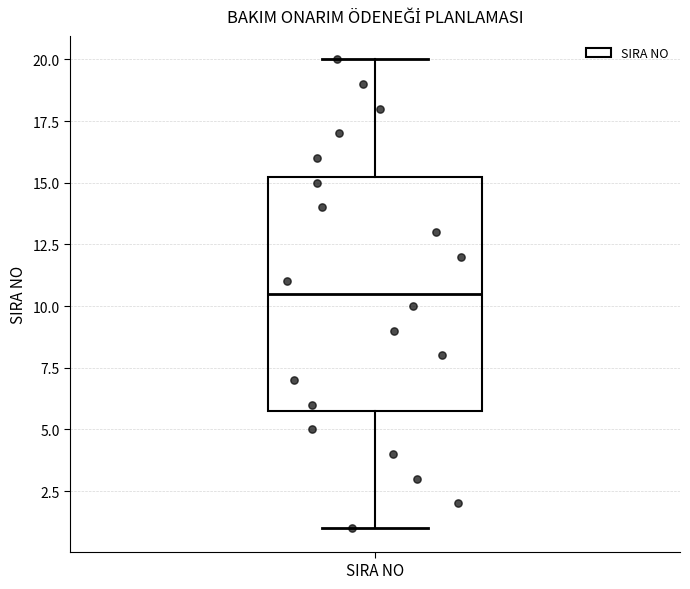

Read this box plot against the y-axis: the position of the median line, the range covered by the box, and the ends of both whiskers. The values are not printed on the chart, so give them approximately, as read against the axis.

median 10.5, box 6.0 to 15.5, whiskers 1.0 to 20.0